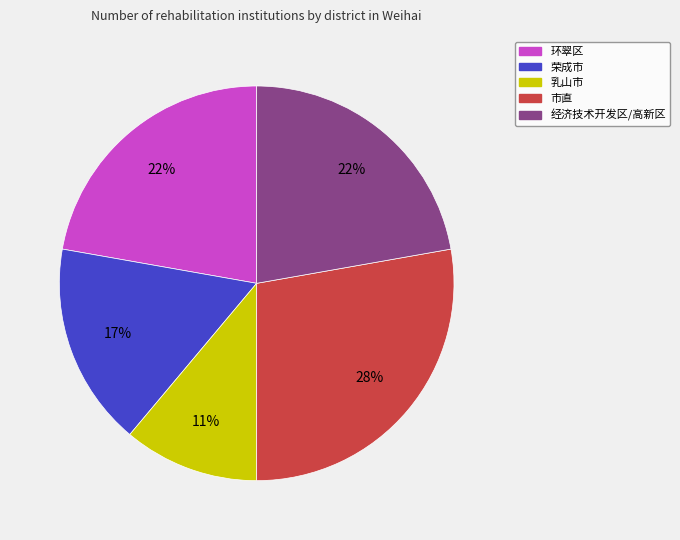

Is there any slice that represents more than half of the pie?

No